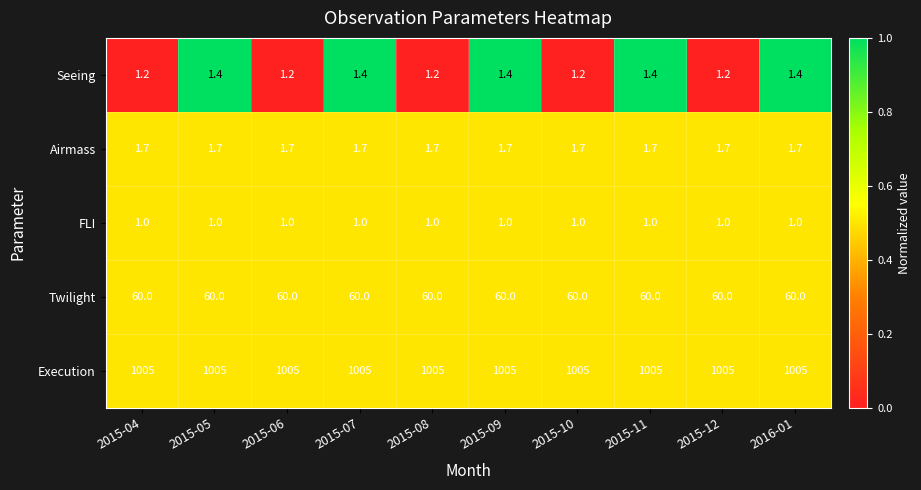

Read the Airmass value at 2015-09.

1.7